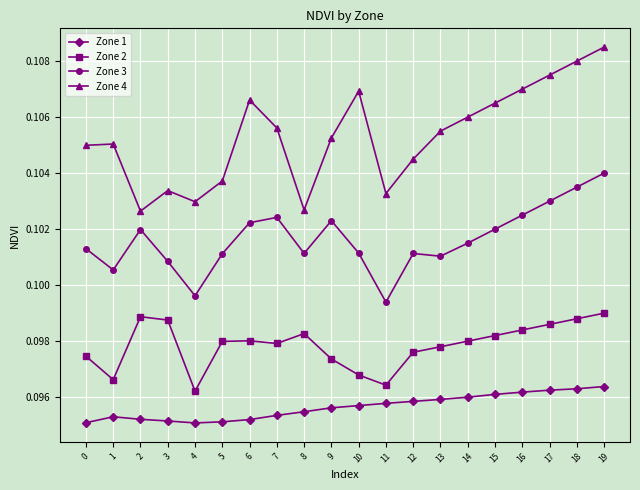

True or false: Zone 1 has more than 0 points higher than both neighbors.

True